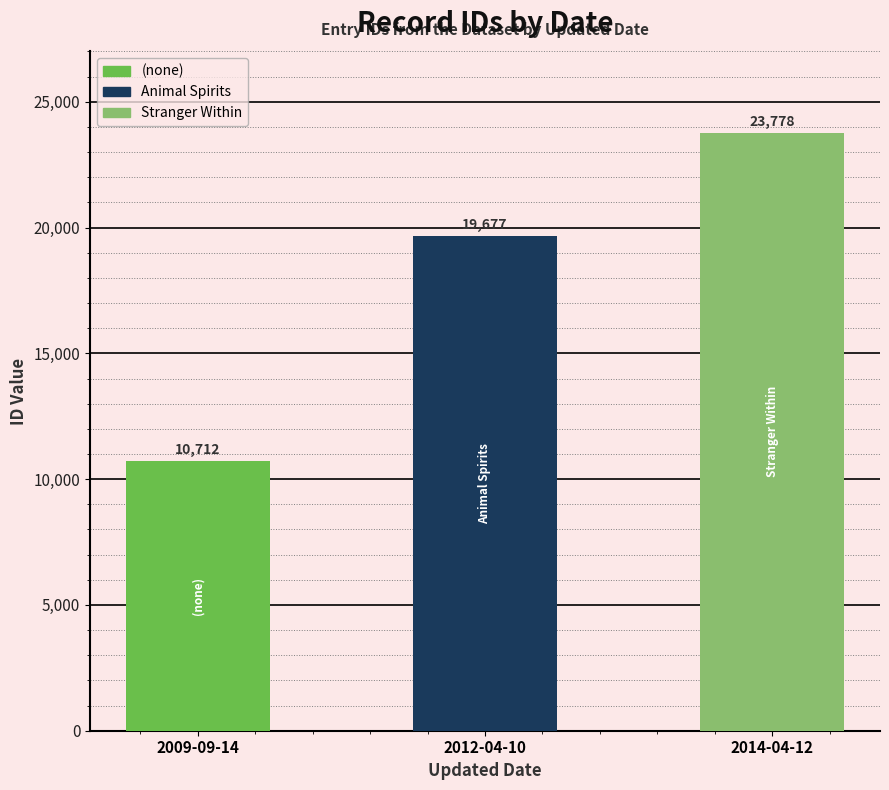

What is the sum of the values at 2012-04-10 and 2014-04-12?

43455